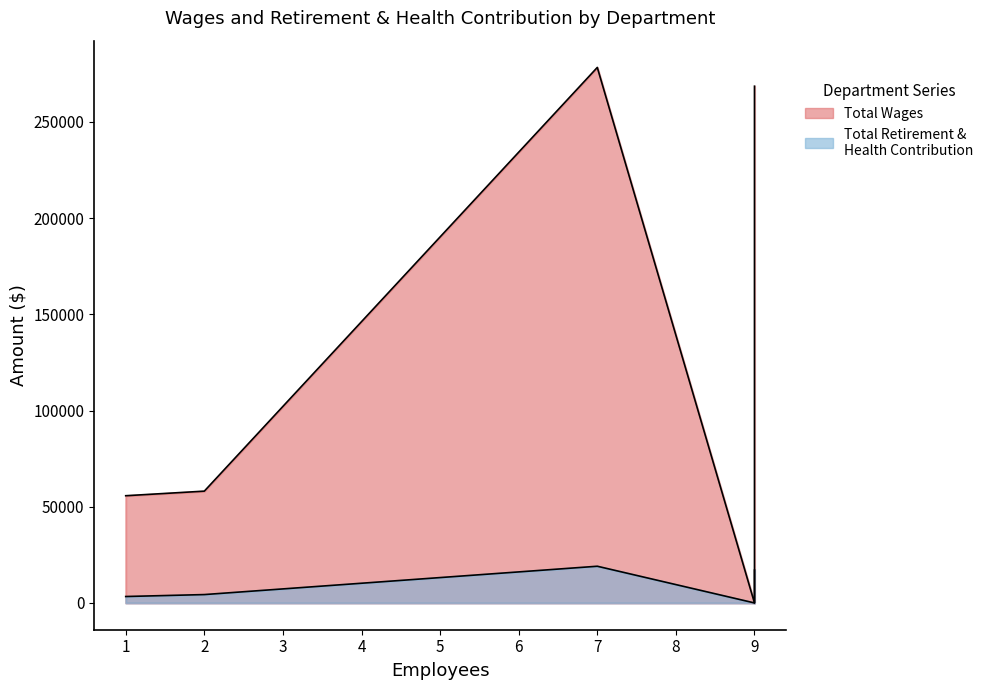

List the series in order of their peak value, lowest first.

Total Retirement & Health Contribution, Total Wages